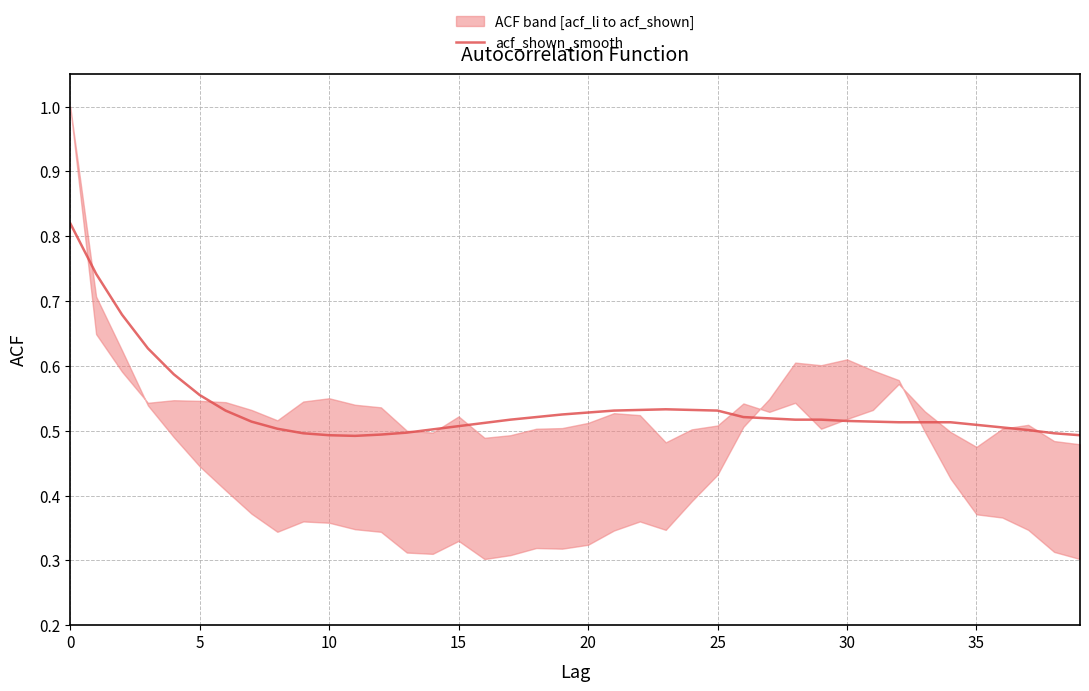

What is the label of the 36th point from the left?

35